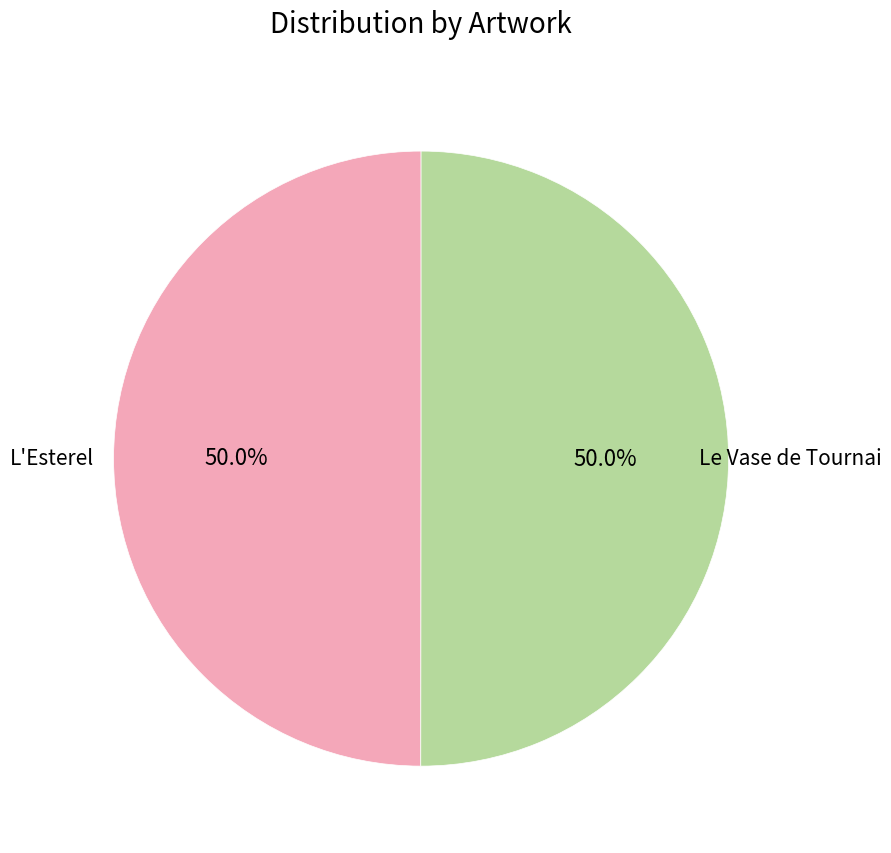

Count the number of slices in the pie.

2